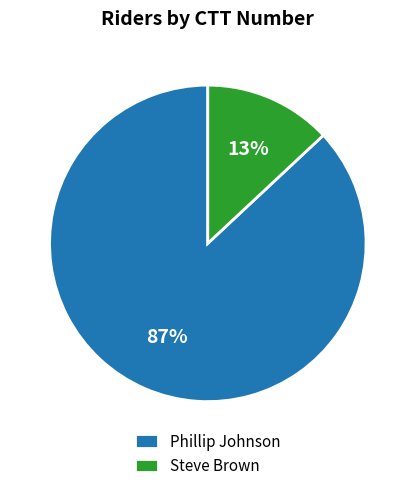

Which category accounts for the majority?

Phillip Johnson